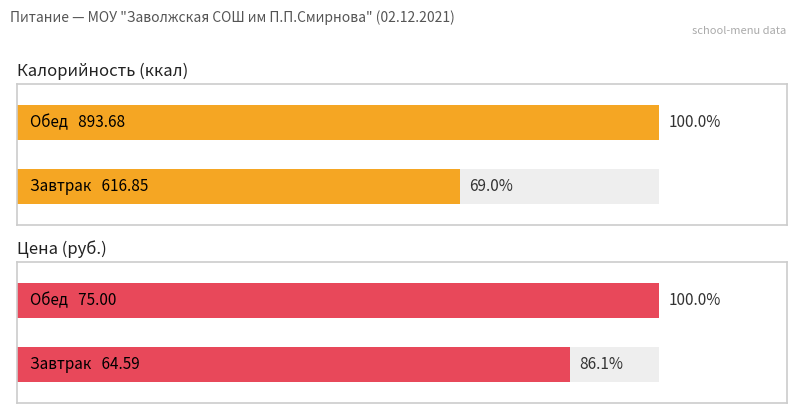

How many data points in Калорийность are less than 893?

1